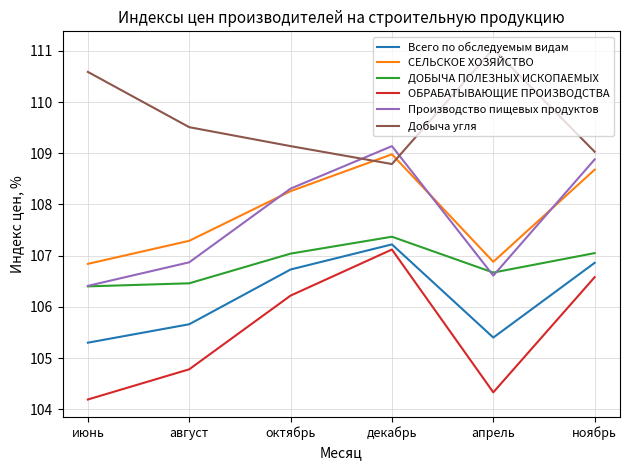

Read the ОБРАБАТЫВАЮЩИЕ ПРОИЗВОДСТВА value at апрель.

104.3